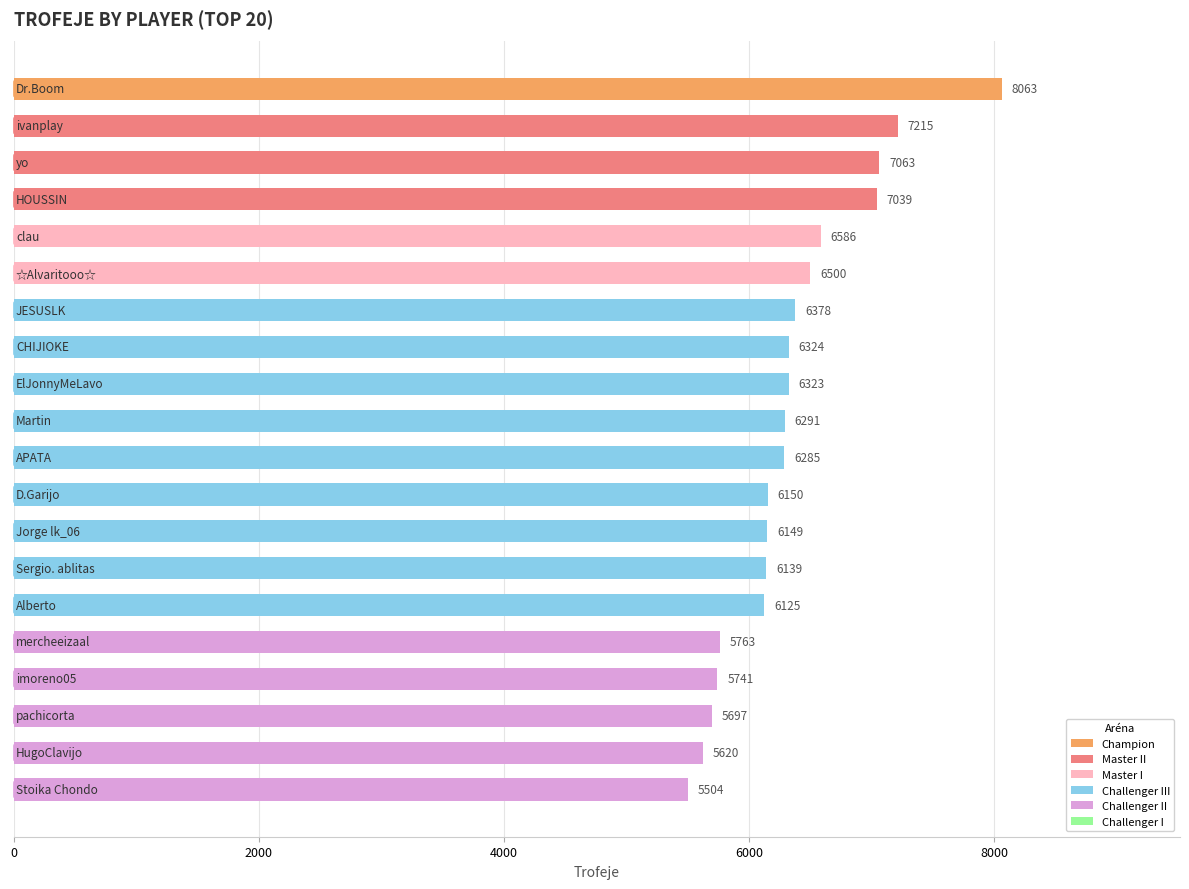

What is the average value?

6348